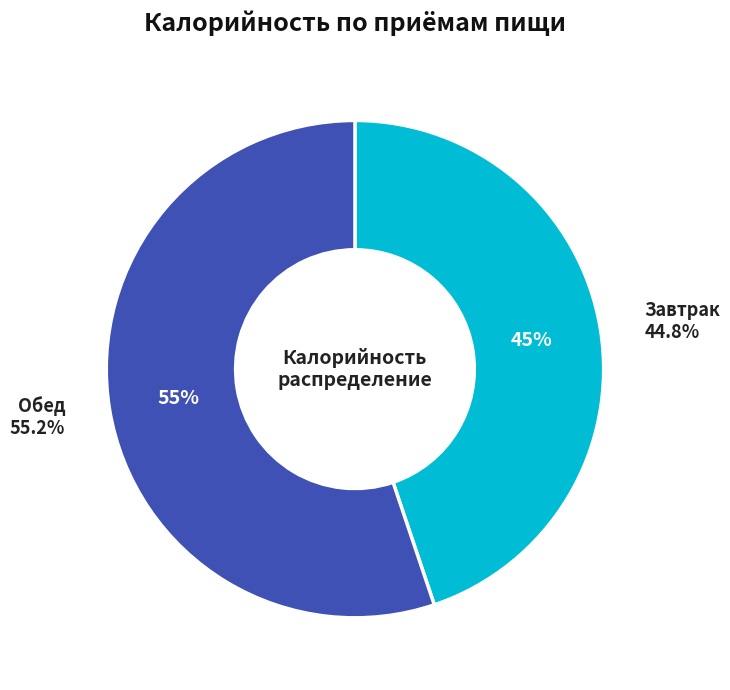

What percentage is the Завтрак slice, to the nearest percent?

45%